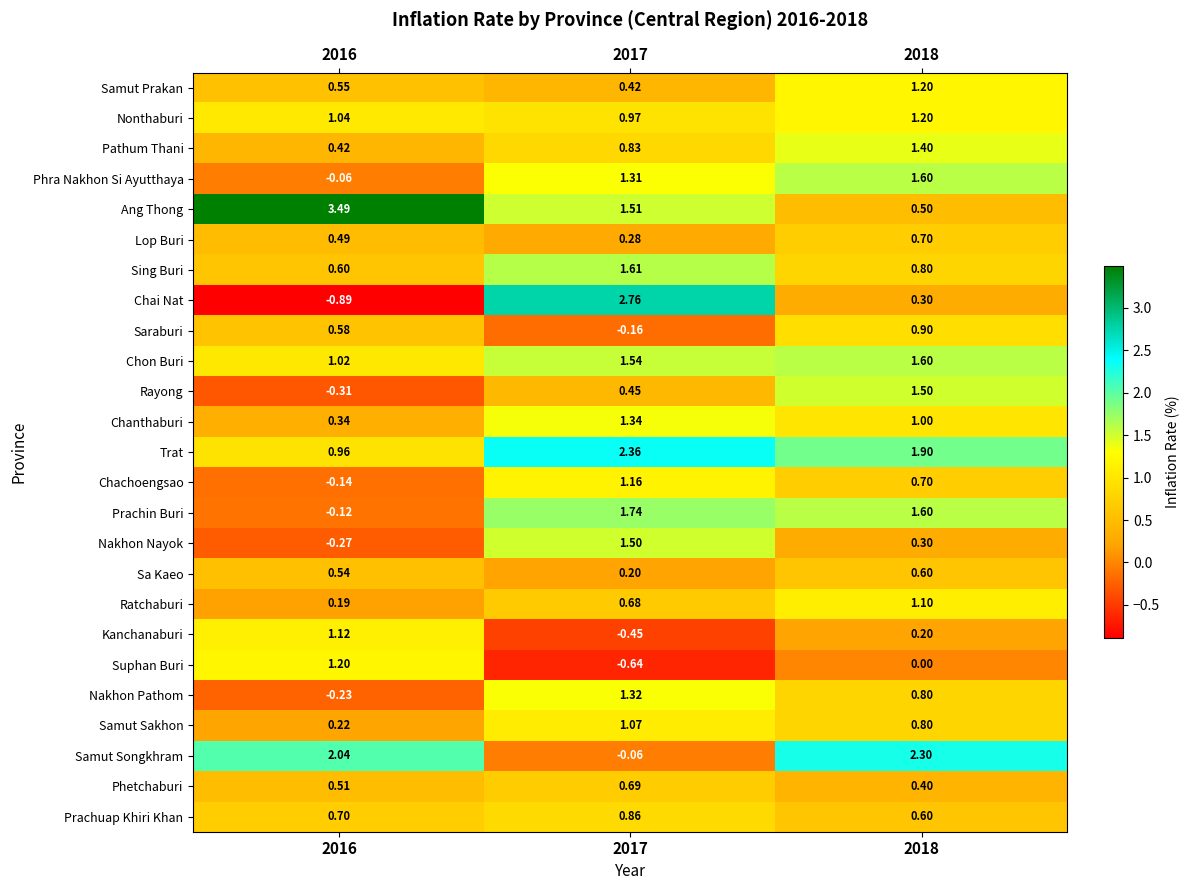

Between 2017 and 2018, which series saw the biggest shift?

Chai Nat